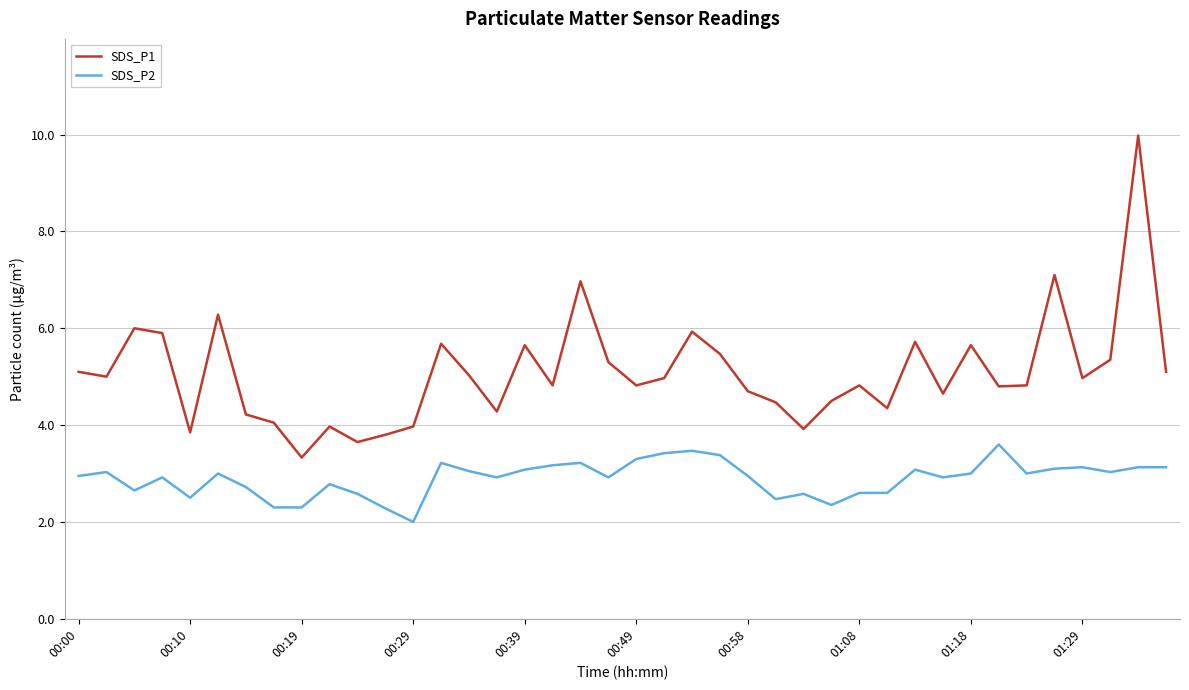

Which series has the largest total across all categories?

SDS_P1